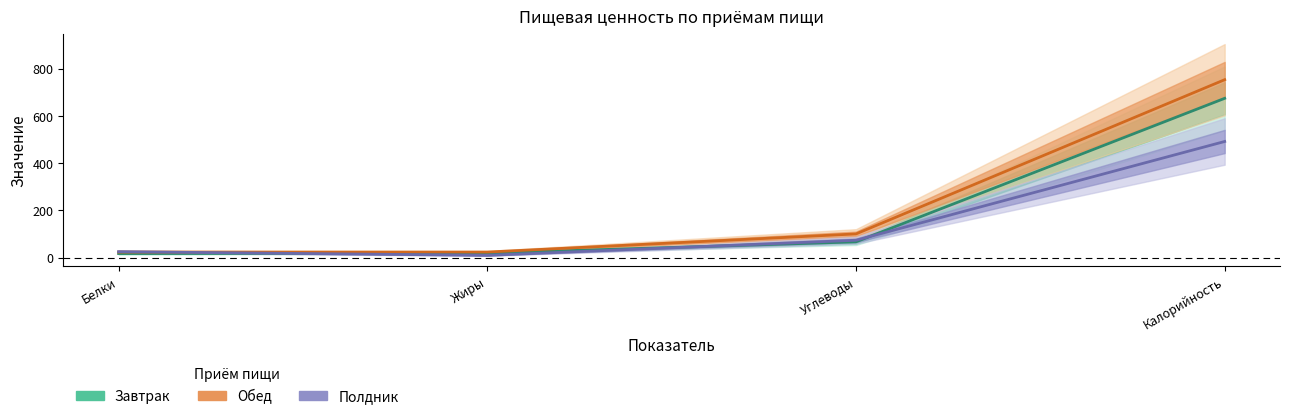

In Полдник, how many points are lower than both neighbors (excluding endpoints)?

1